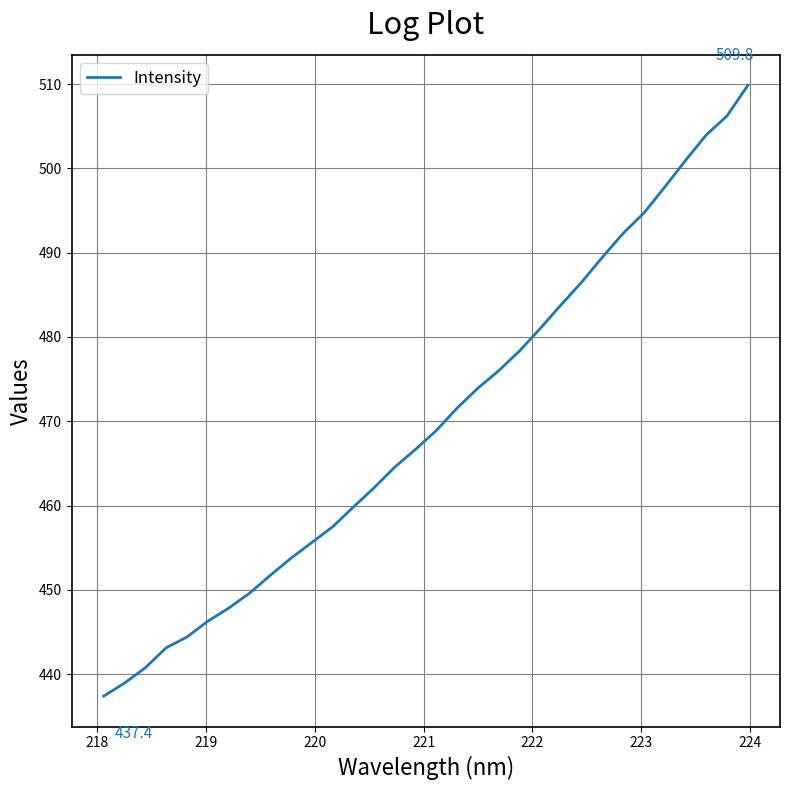

What is the difference between the maximum and minimum values?

72.4